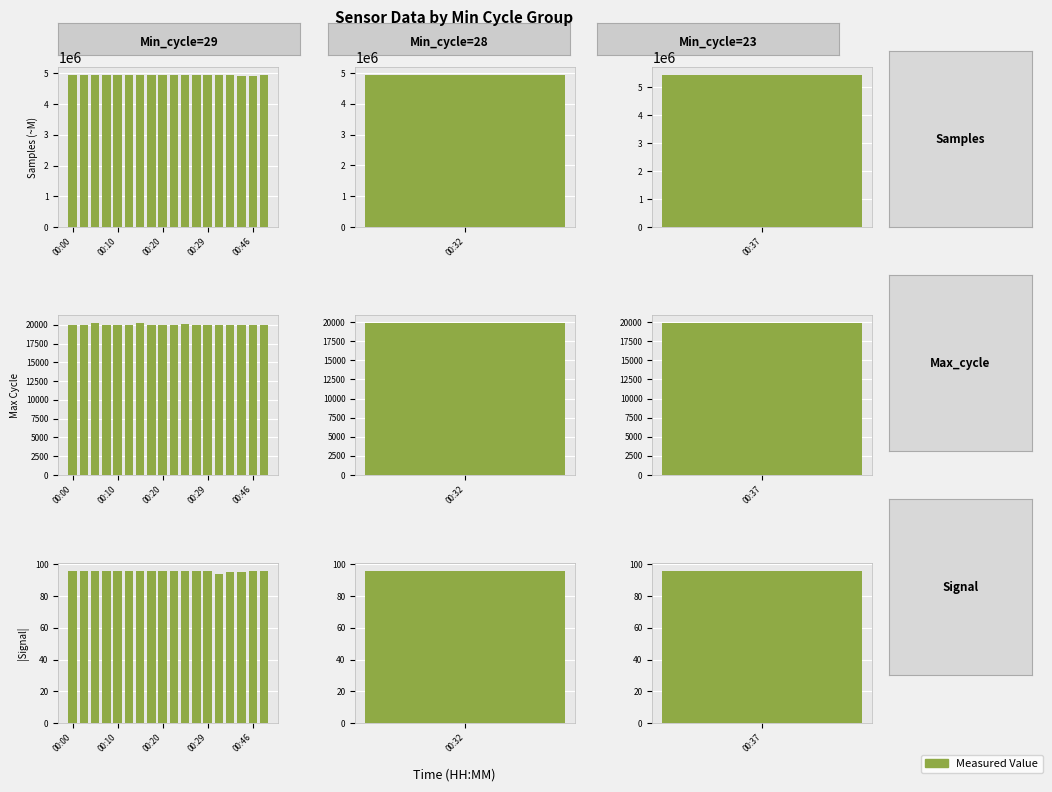

What is the value of the Samples bar at the 17th from the left?

4929759